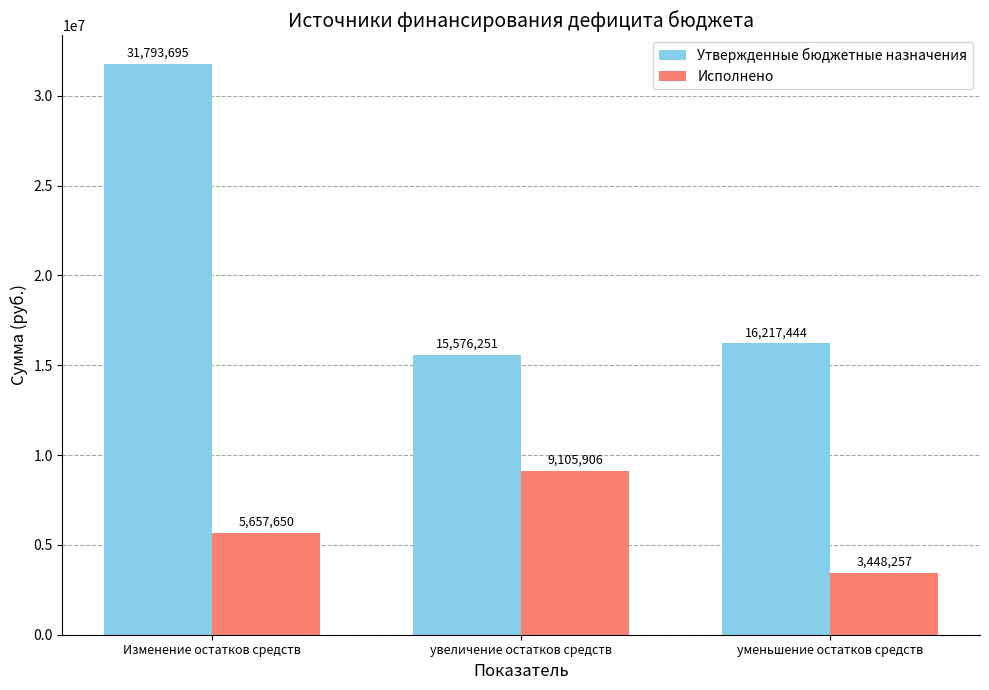

Which series has the largest range (max minus min)?

Утвержденные бюджетные назначения